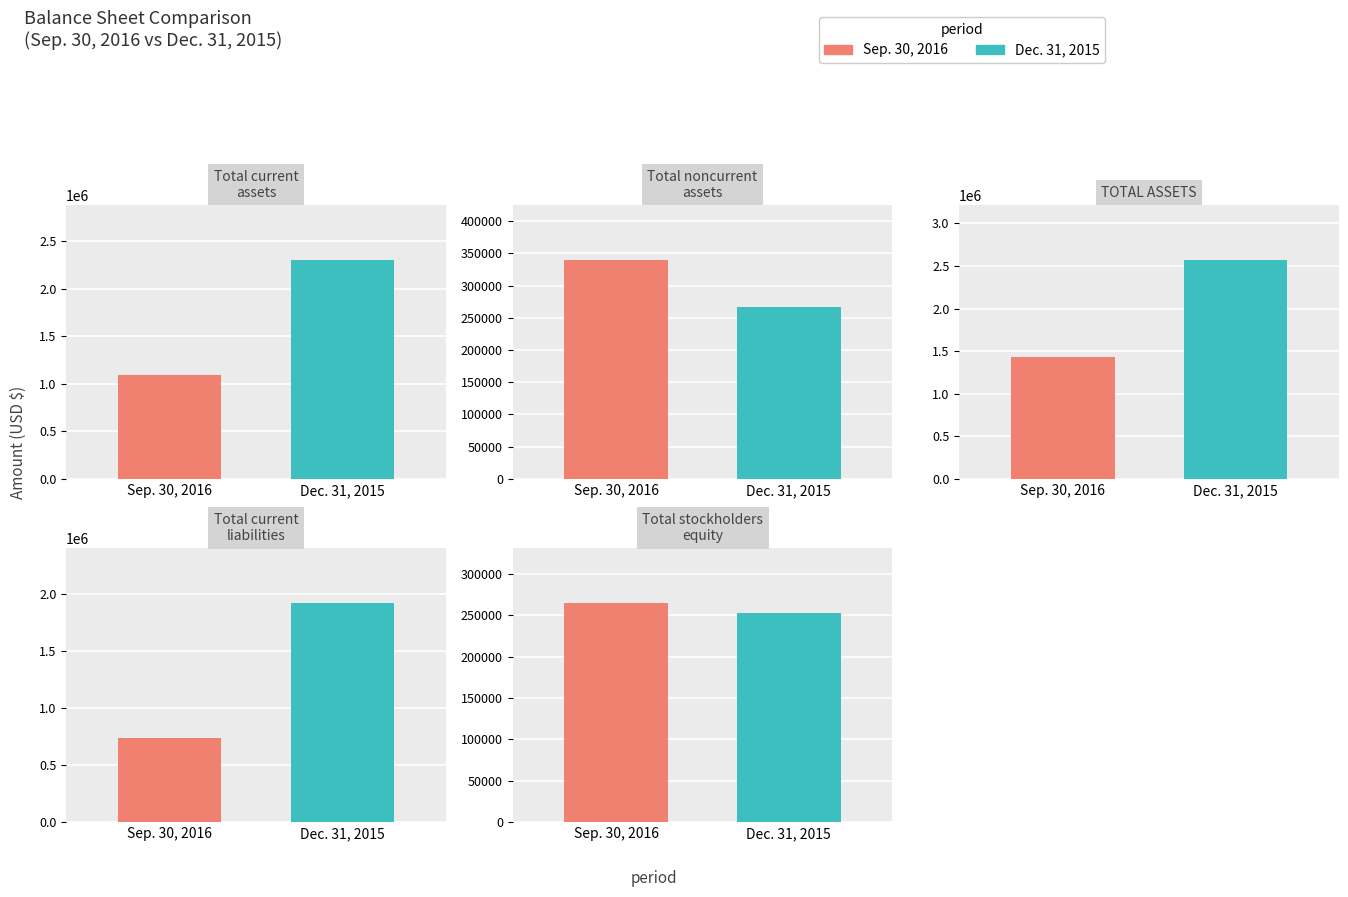

What is the difference between the Dec. 31, 2015 values at Total current liabilities and TOTAL ASSETS?

653099